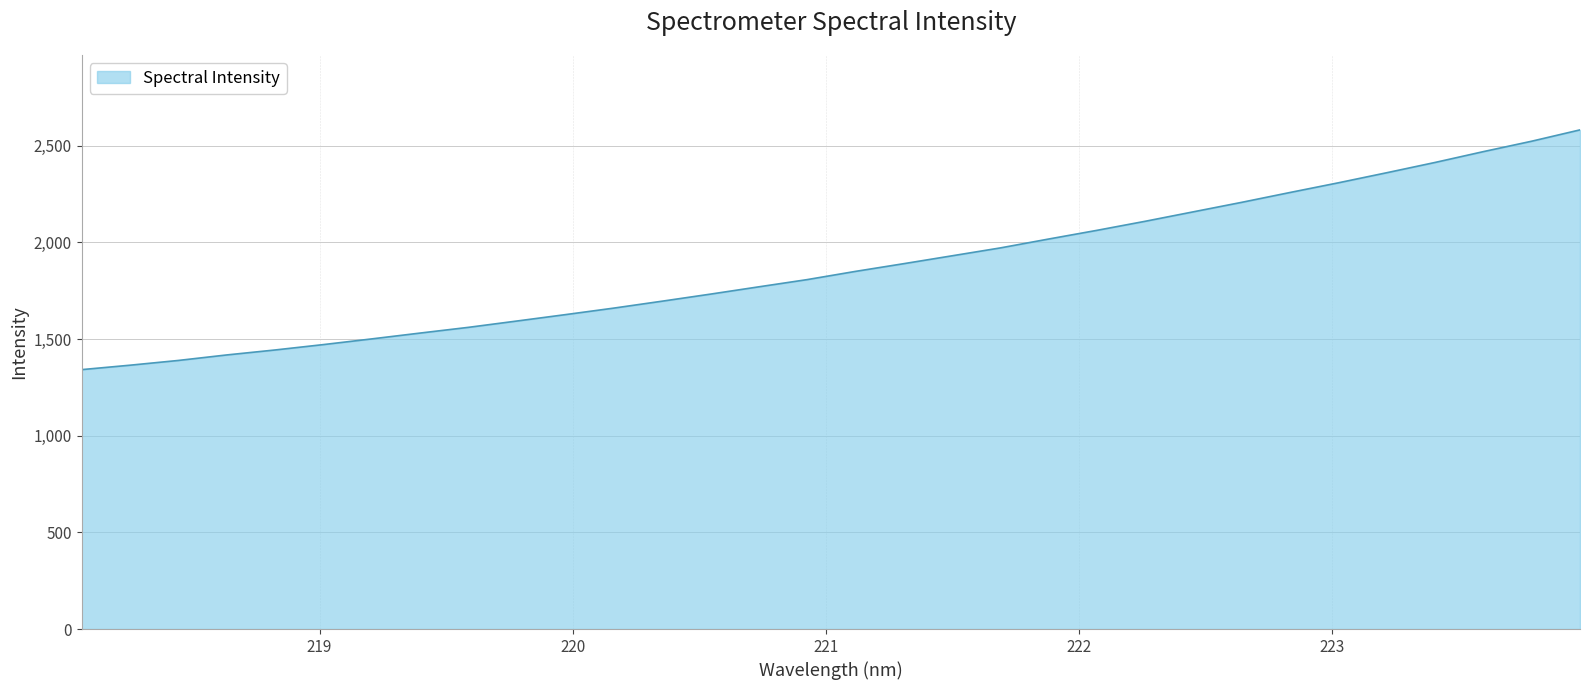

What is the maximum value shown in the chart?

2581.3